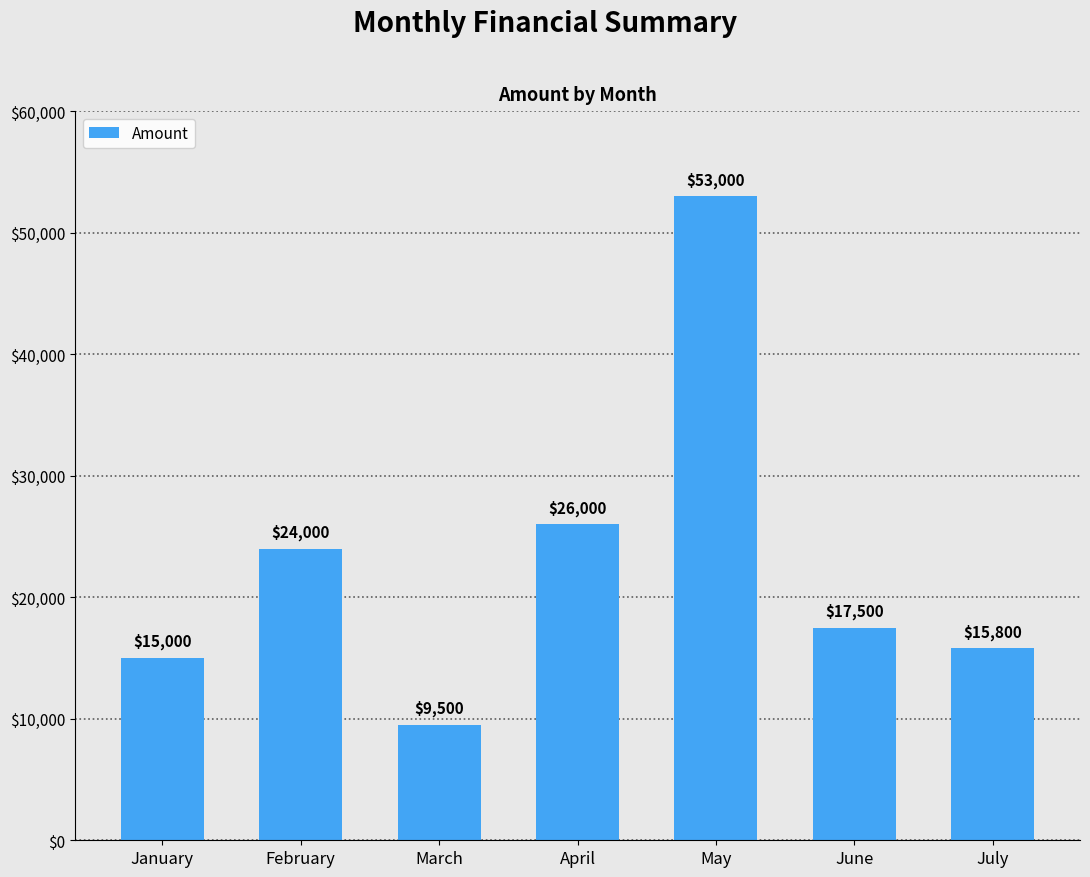

Rank the categories by value from lowest to highest.

March, January, July, June, February, April, May